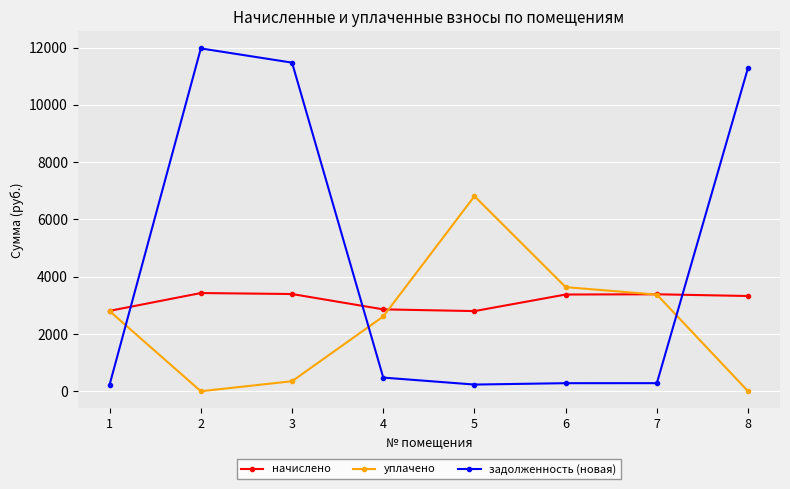

What is the total value across all series at 3?

15223.1